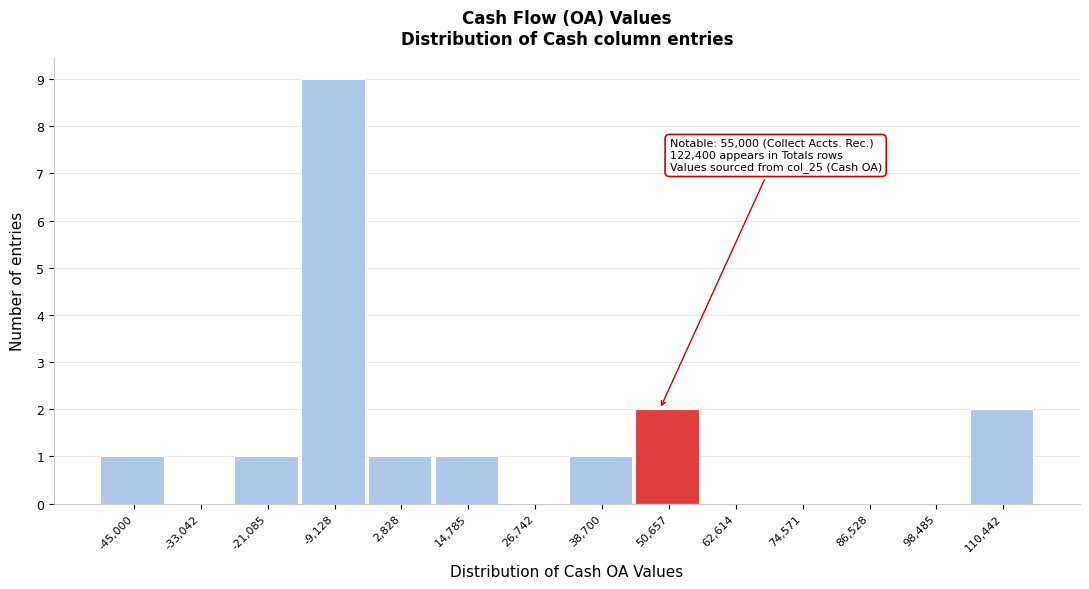

Reading left to right, extract all data points from this chart.

-45,000=1	-33,042=0	-21,085=1	-9,128=9	2,828=1	14,785=1	26,742=0	38,700=1	50,657=2	62,614=0	74,571=0	86,528=0	98,485=0	110,442=2